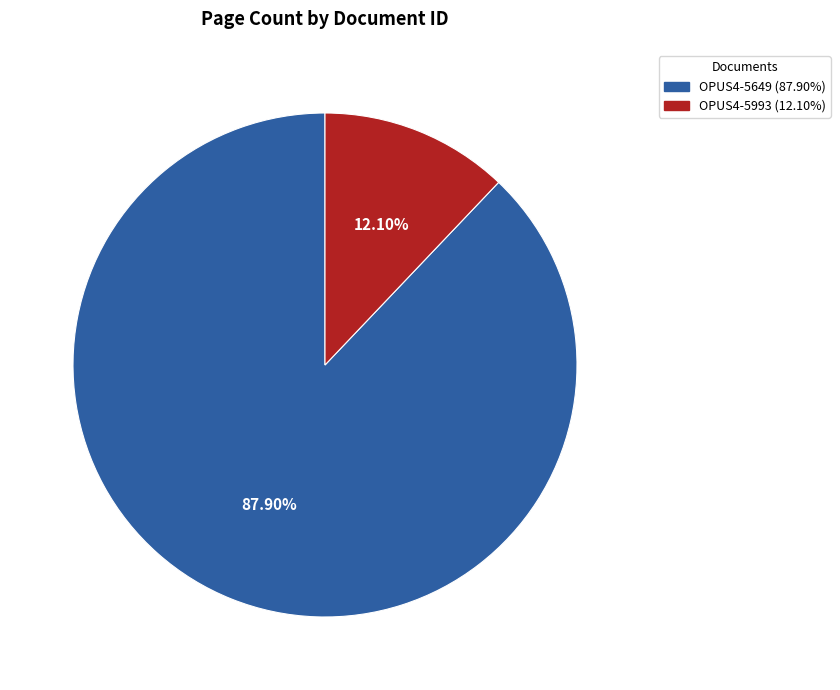

To the nearest percent, what is the average slice percentage?

50%